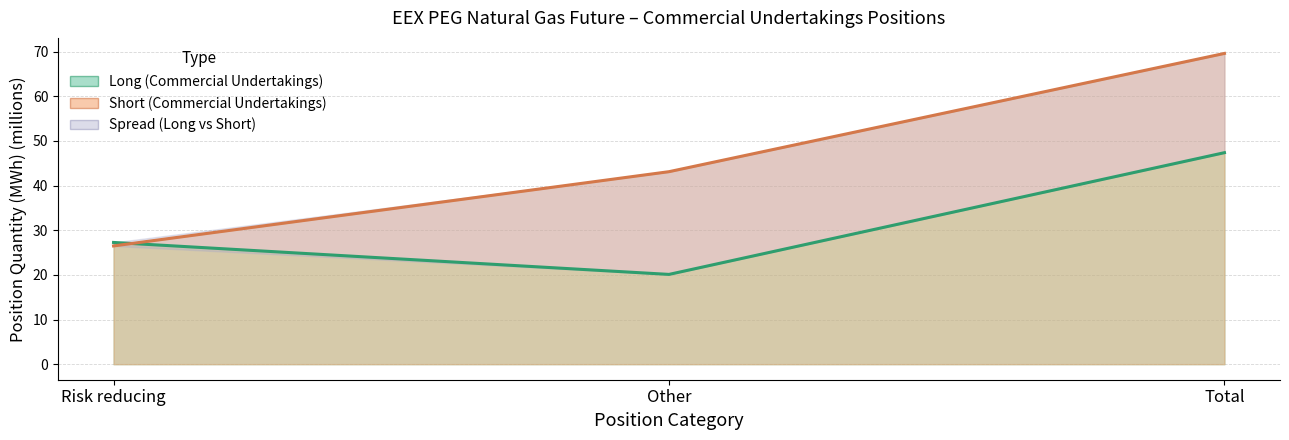

Which series has the largest range (max minus min)?

Short_Commercial